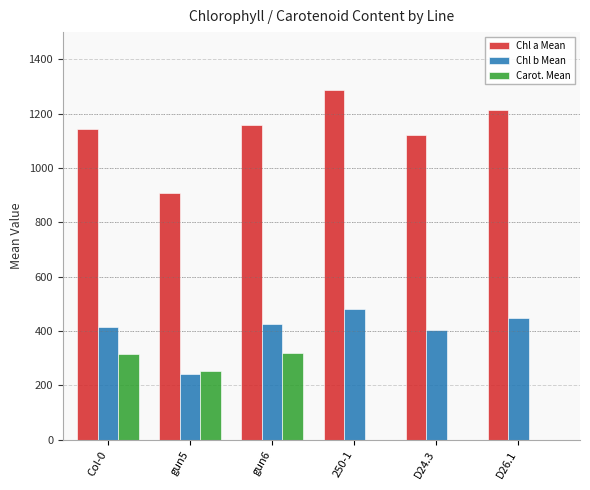

Which category has the highest value across all series?

250-1